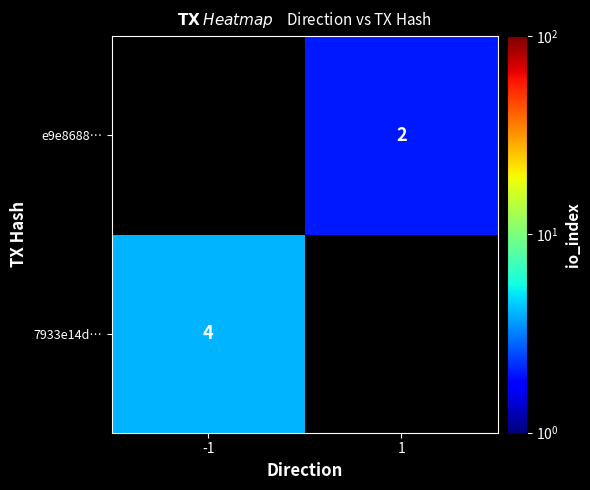

Which label corresponds to the largest value in the chart?

-1